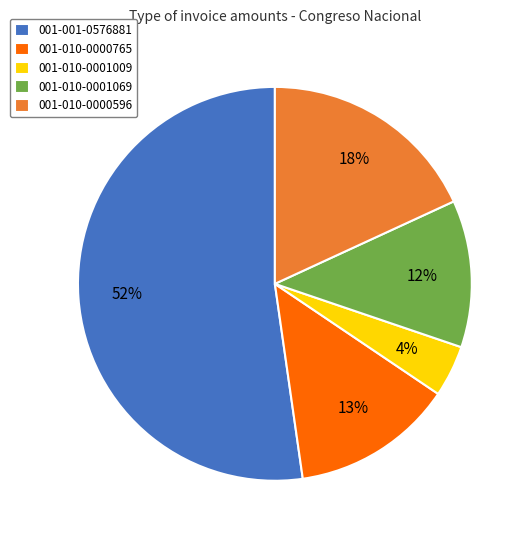

To the nearest percent, what is the difference between the largest and smallest slice percentages?

48%